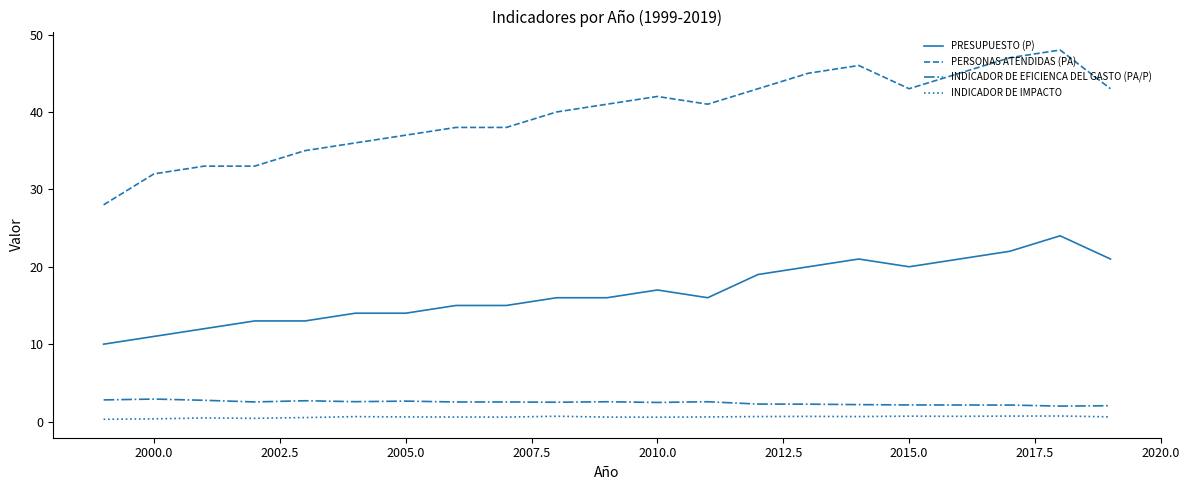

List the series in order of their peak value, lowest first.

INDICADOR DE IMPACTO, INDICADOR DE EFICIENCA DEL GASTO (PA/P), PRESUPUESTO (P), PERSONAS ATENDIDAS (PA)